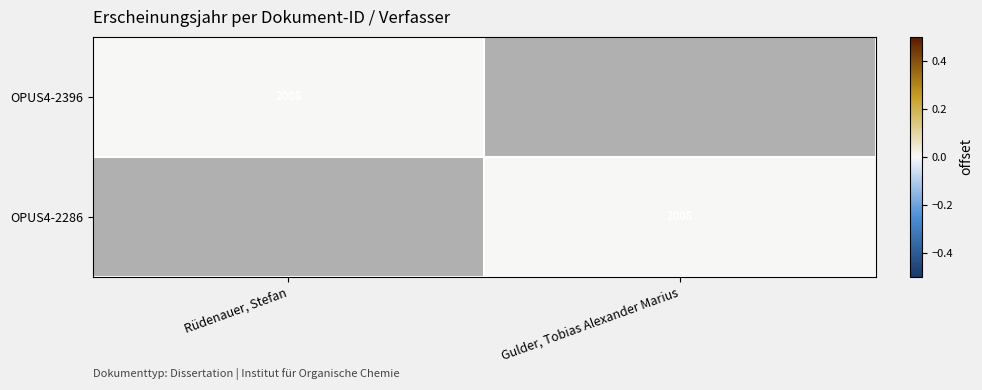

List the labels in order of OPUS4-2286 value, smallest first.

Rüdenauer, Stefan, Gulder, Tobias Alexander Marius